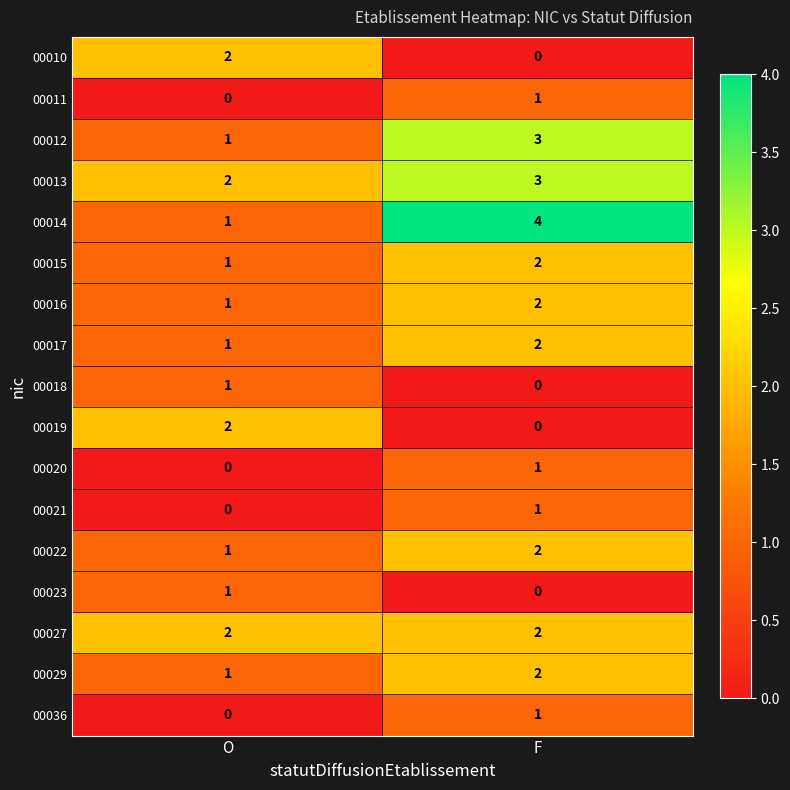

At which category is the sum across all series the highest?

F